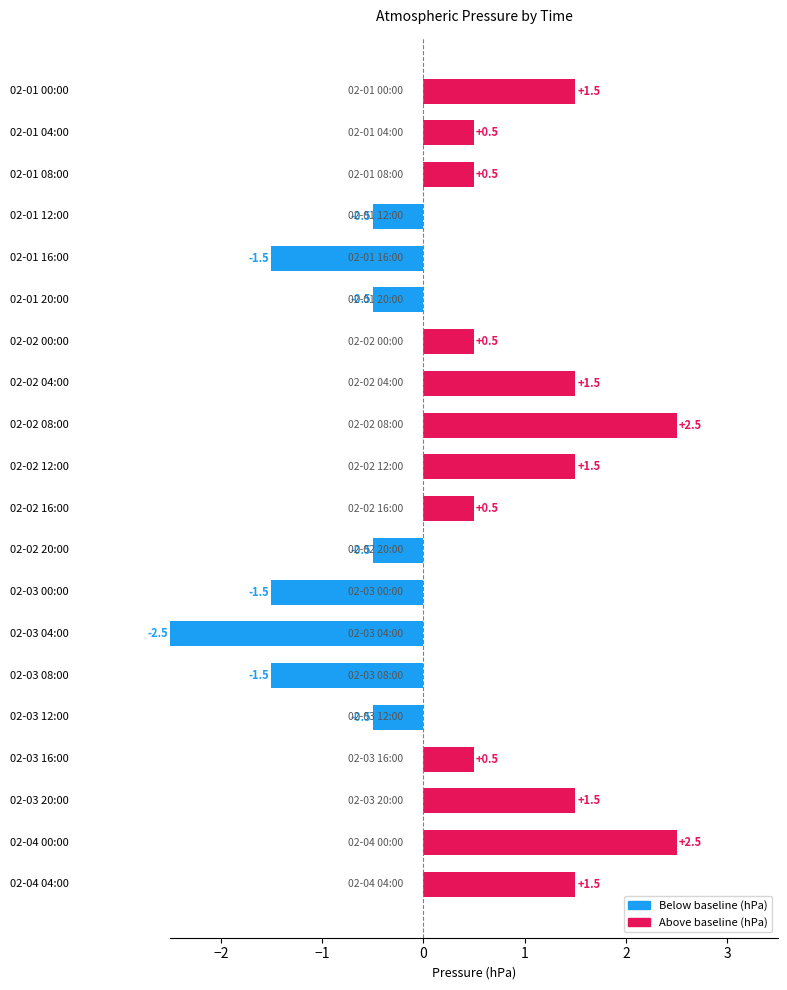

How many data points are less than 0?

8